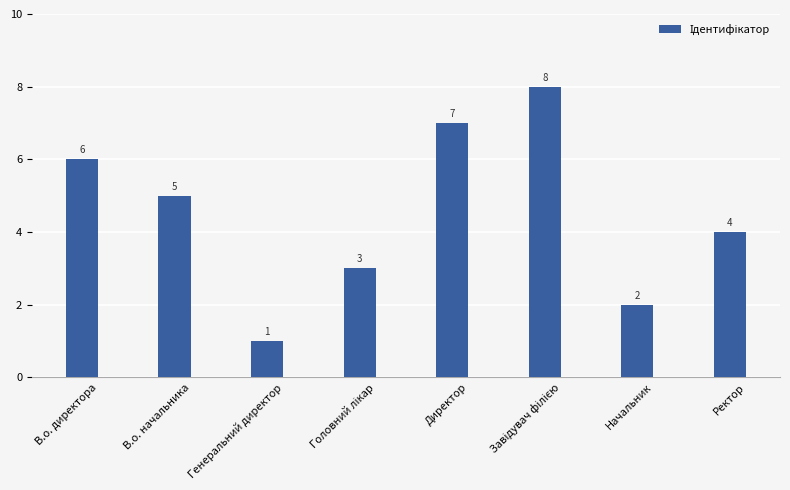

True or false: the data shows 10 at В.о. директора.

False